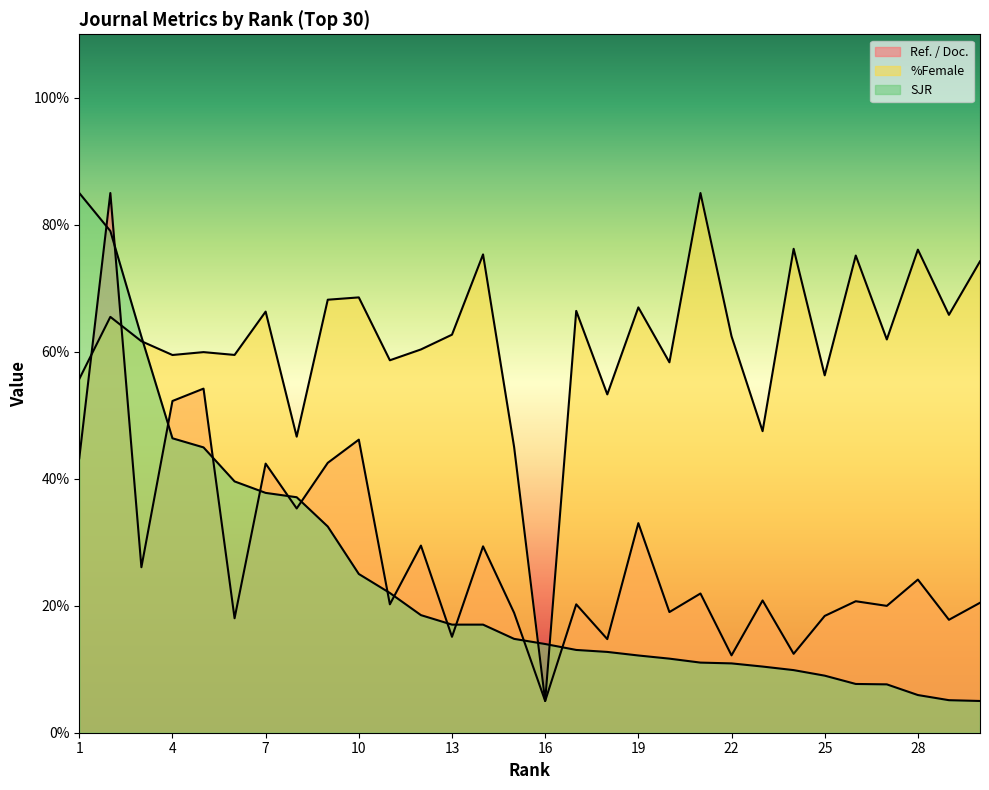

At 1, list the series in order from largest to smallest.

SJR, %Female, Ref. / Doc.